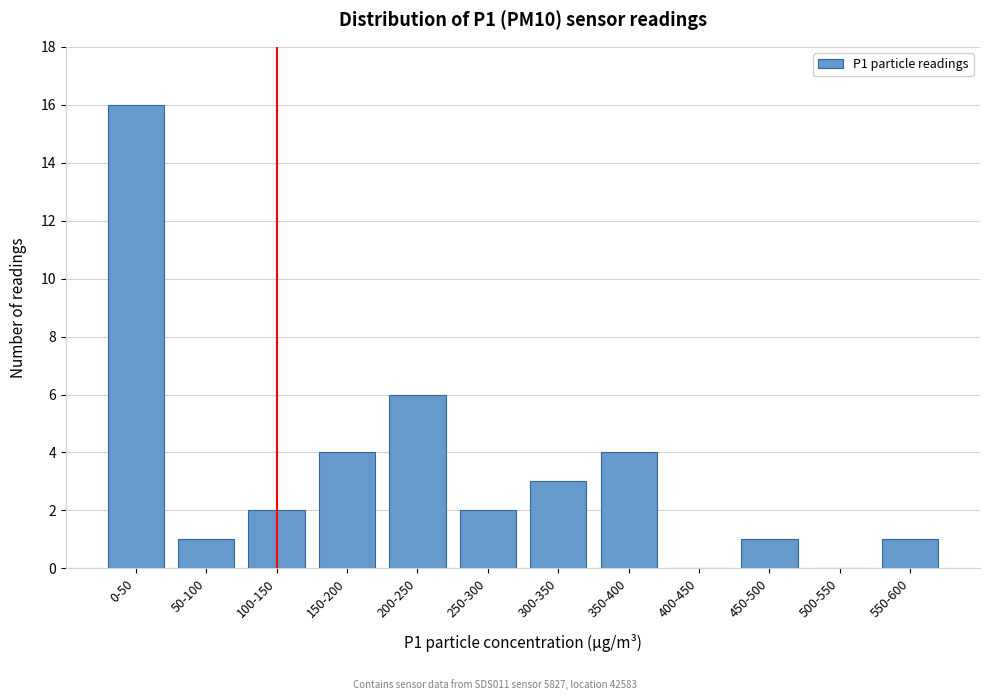

Reading left to right, extract all data points from this chart.

0-50=16	50-100=1	100-150=2	150-200=4	200-250=6	250-300=2	300-350=3	350-400=4	400-450=0	450-500=1	500-550=0	550-600=1